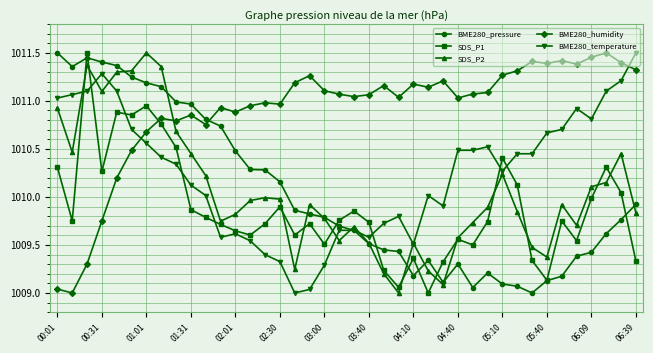

After their last crossing, which series has the higher values: SDS_P2 or BME280_humidity?

BME280_humidity